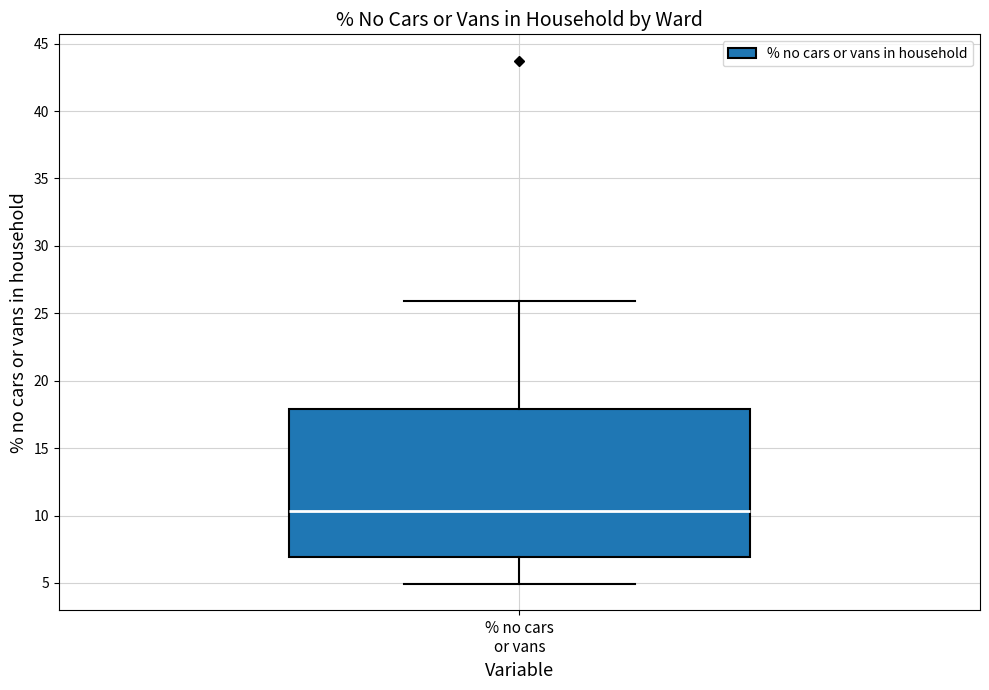

Transcribe this box plot: give where the median line is, the range the box spans, and where the two whiskers end, as read against the y-axis. The values are not printed on the chart, so give them approximately, as read against the axis.

median 10.5, box 7.0 to 18.0, whiskers 5.0 to 26.0